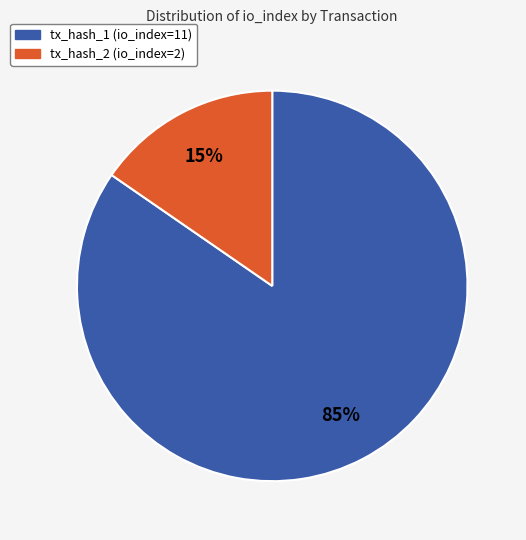

Rank the categories by value from highest to lowest.

tx_hash_1 (io_index=11), tx_hash_2 (io_index=2)